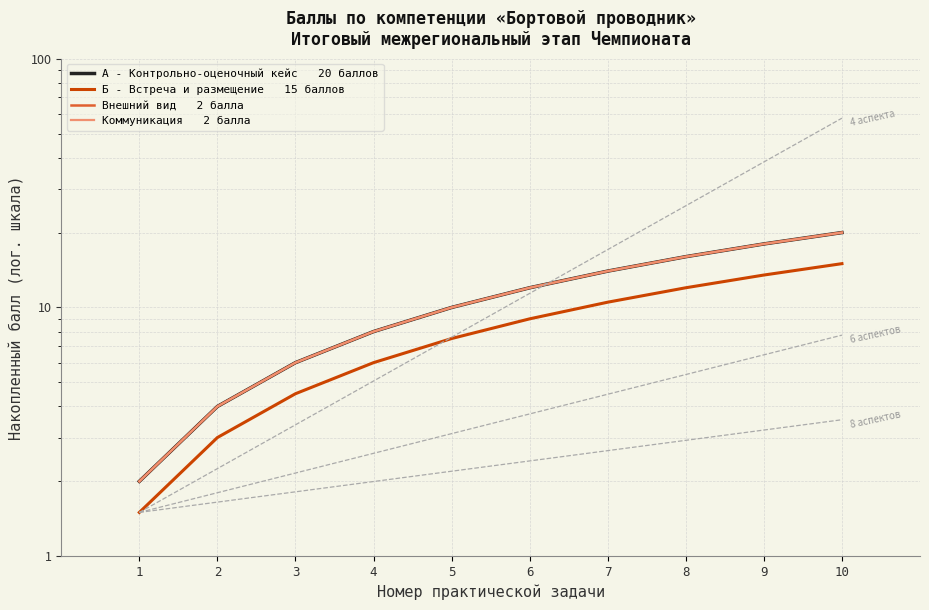

True or false: Б - Встреча и размещение   15 баллов has a value of 15.5 at 6.

False